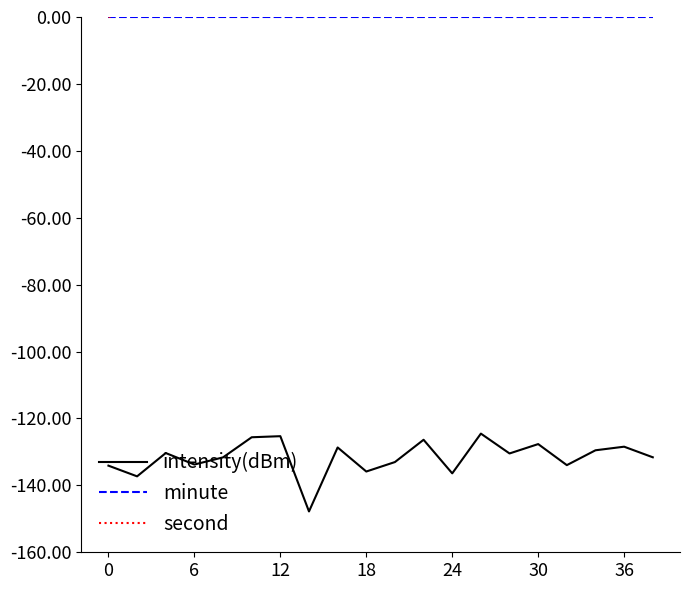

At which category does the chart reach its peak across all series?

19